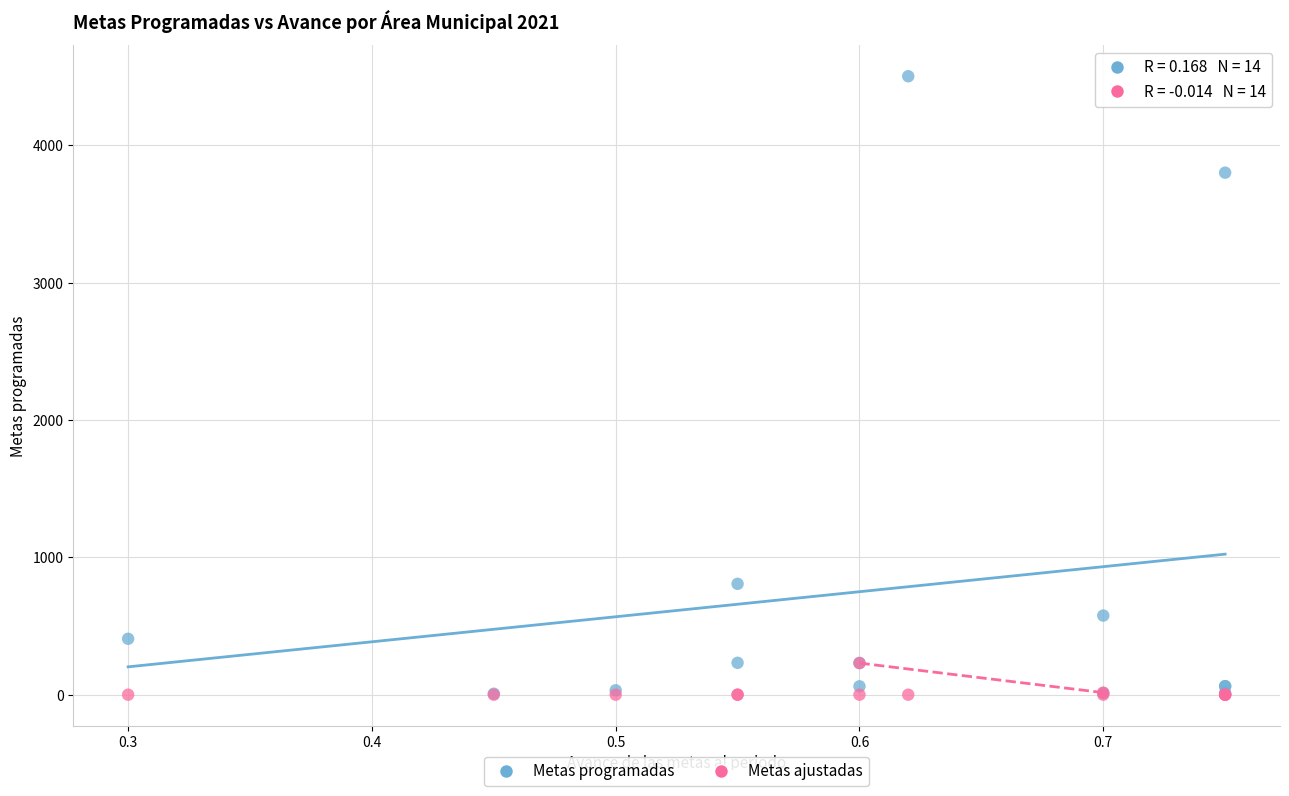

In the Metas programadas series, what Y value is closest to 2254?

807